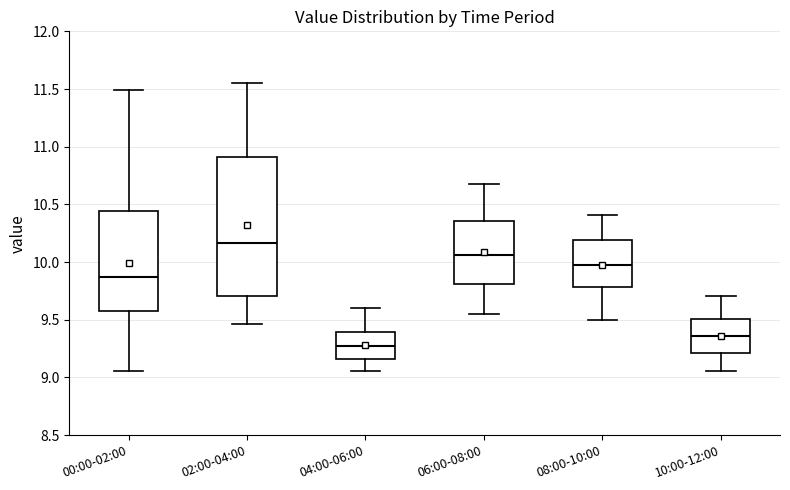

Where does the upper whisker of the box for 00:00-02:00 end on the y-axis? The values are not printed on the chart, so give them approximately, as read against the axis.

11.50